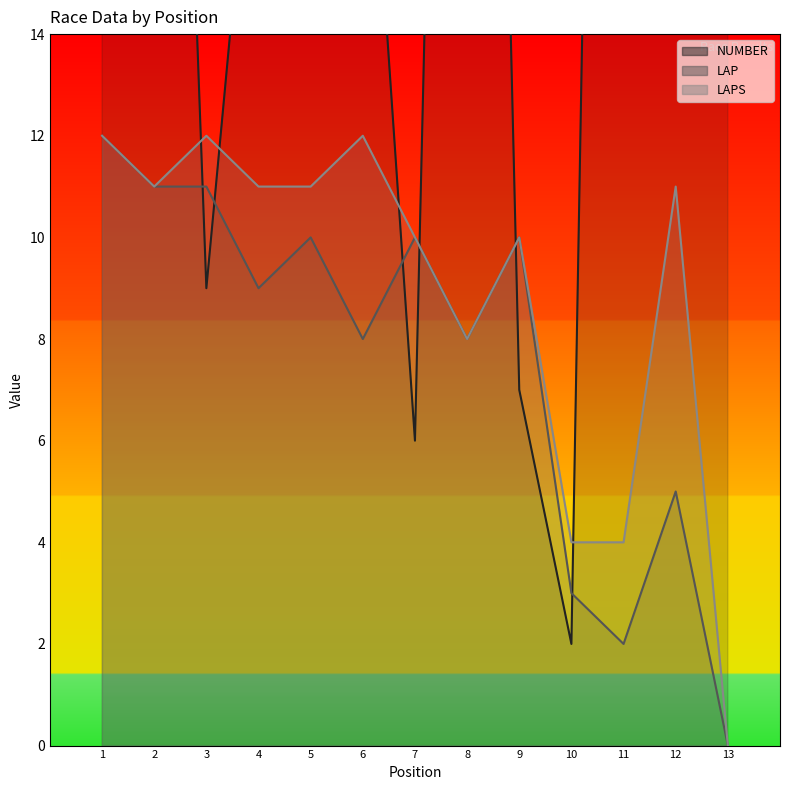

Between 10 and 12, which series saw the biggest shift?

NUMBER